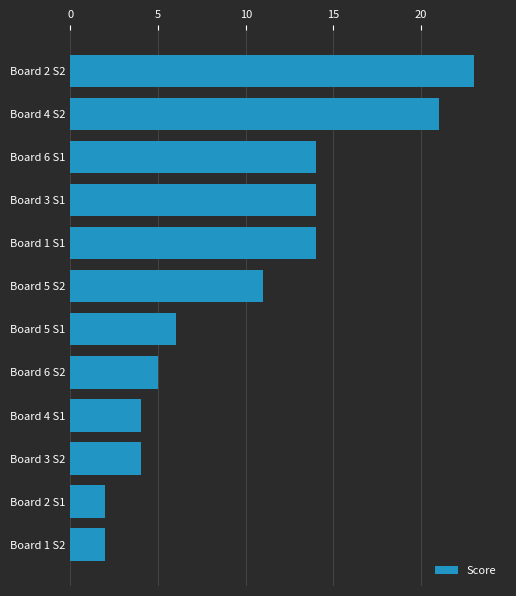

What is the average value?

10